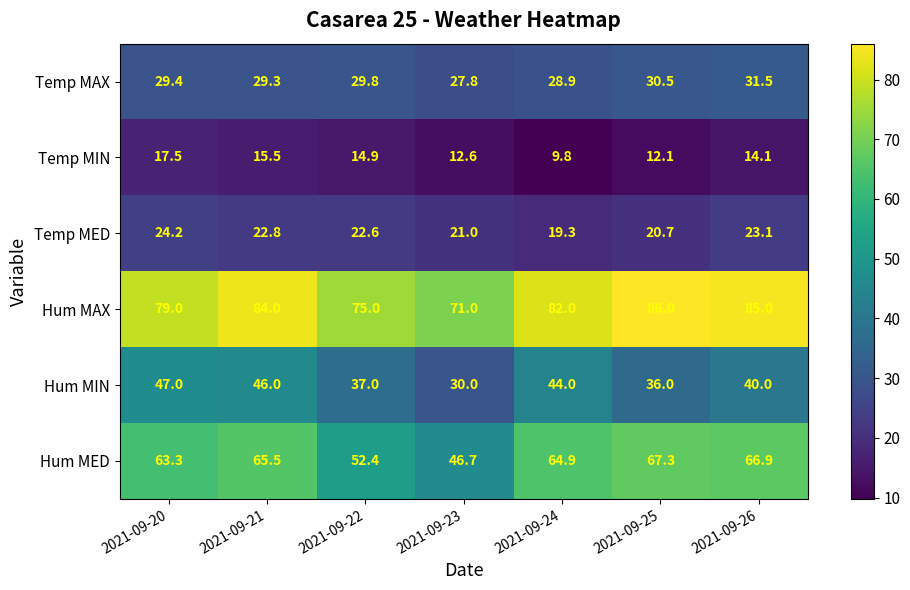

What is the spread (max minus min) of values at 2021-09-24?

72.2